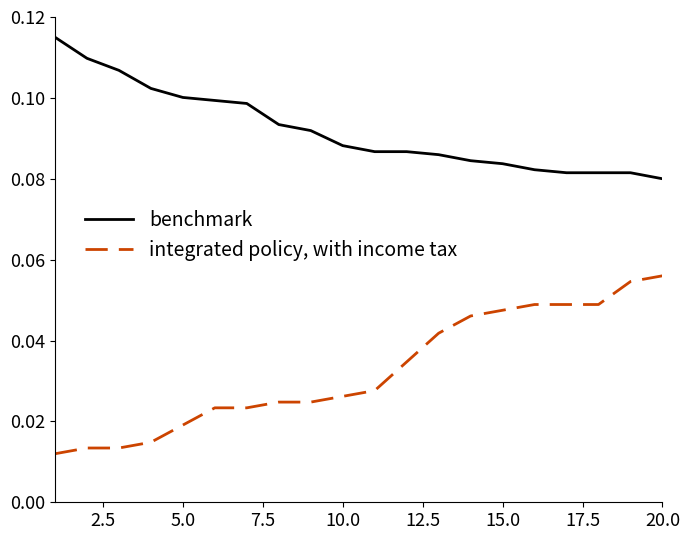

True or false: benchmark and integrated policy, with income tax cross at least once.

False